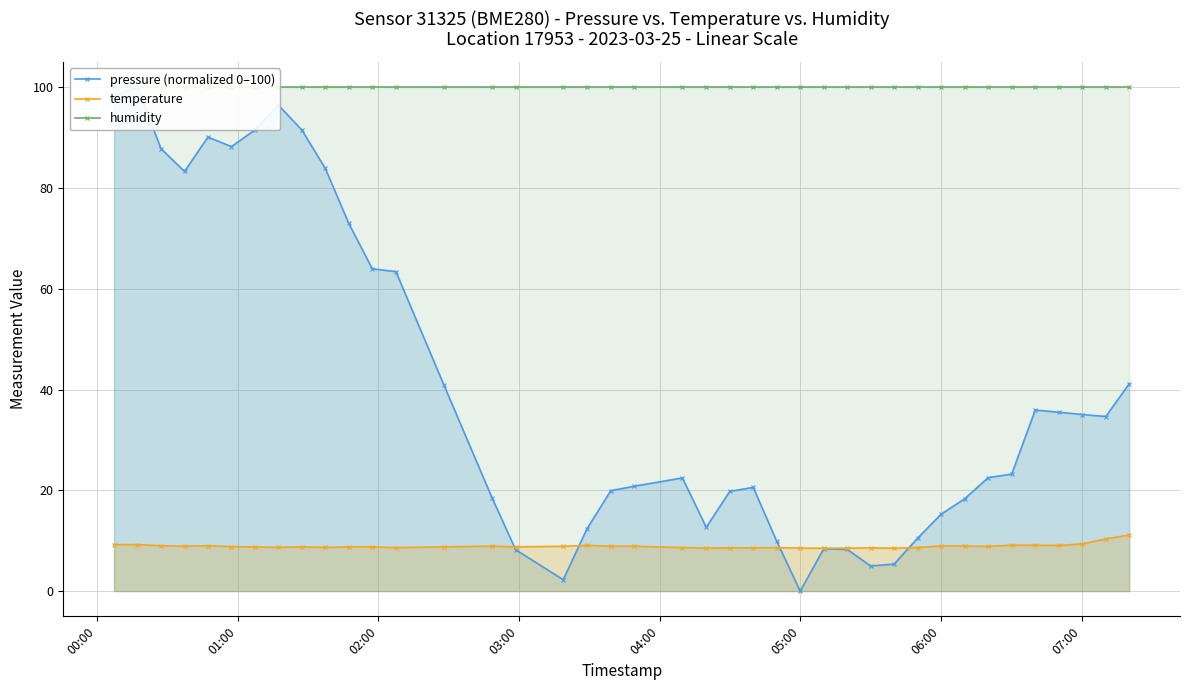

What are all the series names shown in the legend?

pressure (normalized 0–100), temperature, humidity